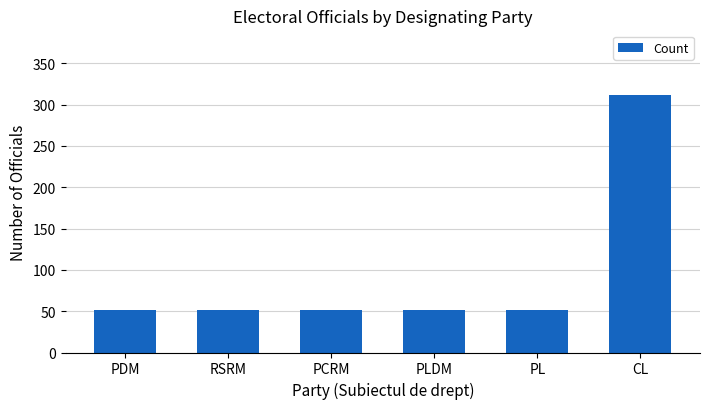

Does the chart contain stacked bars?

No